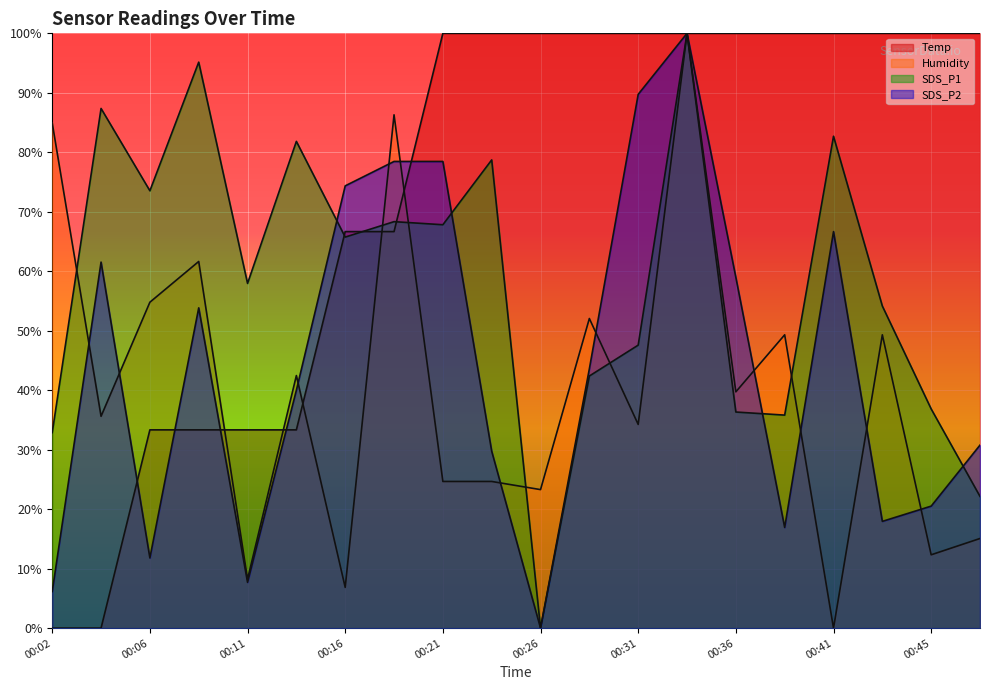

True or false: Humidity and SDS_P1 cross at least once.

True